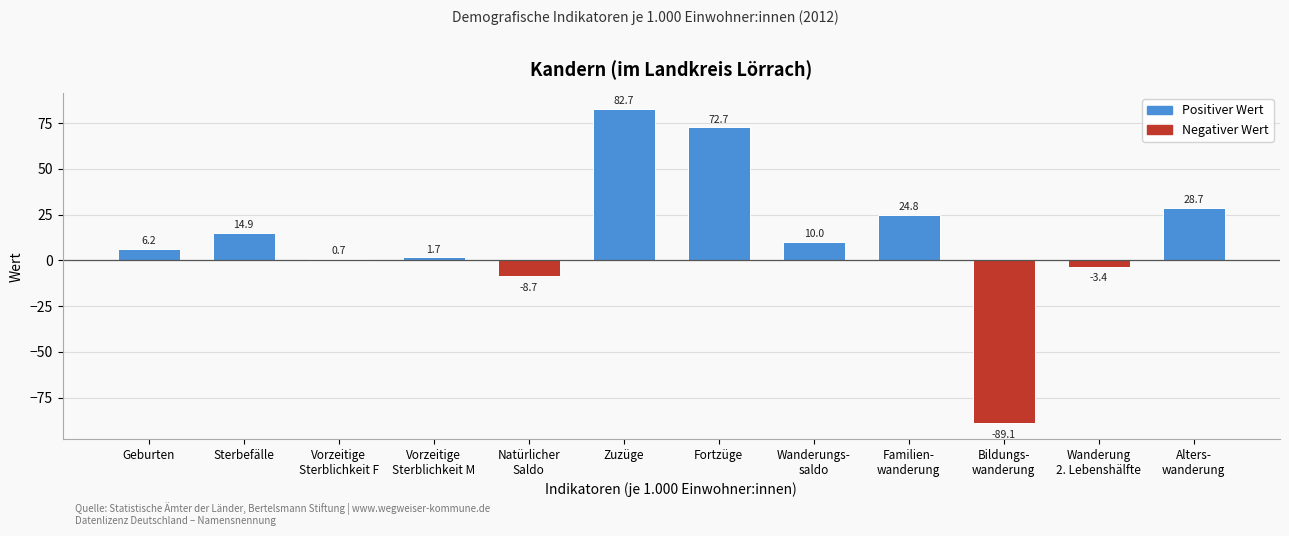

Reading left to right, list all the values displayed in this chart.

6.2	14.9	0.7	1.7	-8.7	82.7	72.7	10.0	24.8	-89.1	-3.4	28.7